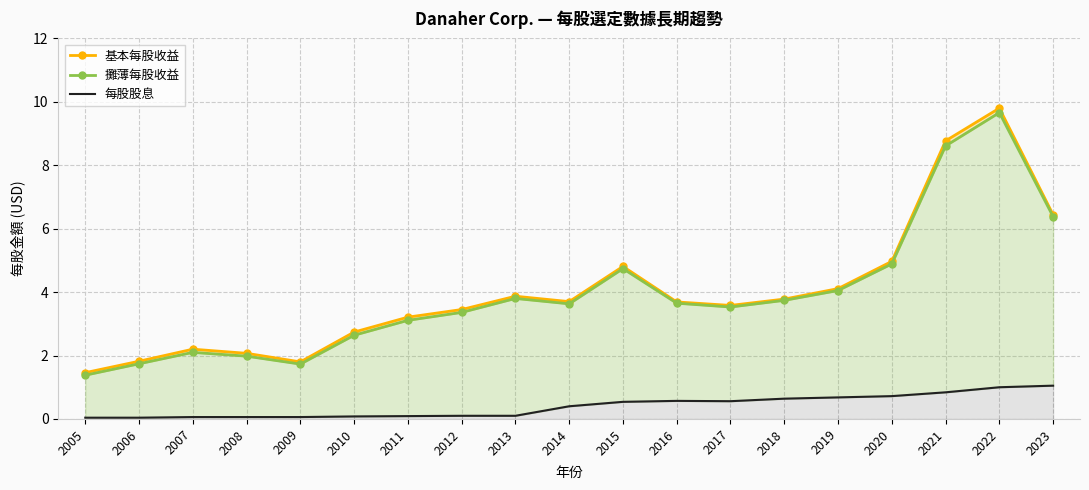

Where is 基本每股收益 nearest to the value 5?

2020